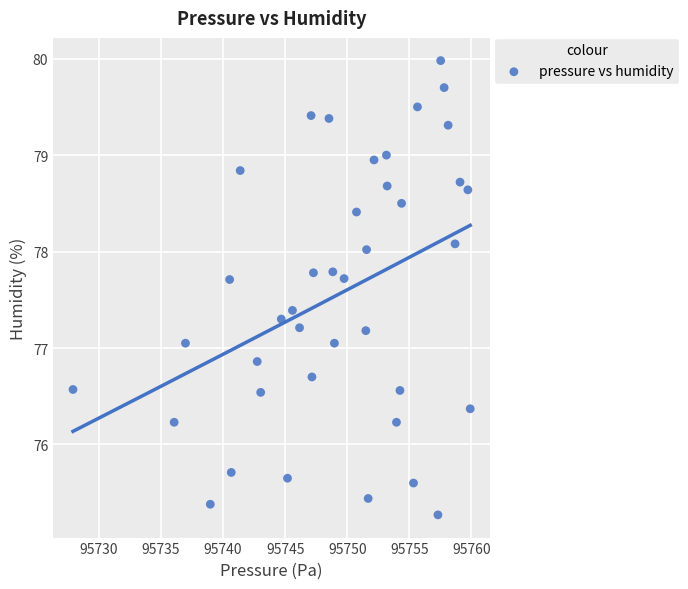

What is the range of Y values (max minus min)?

4.7